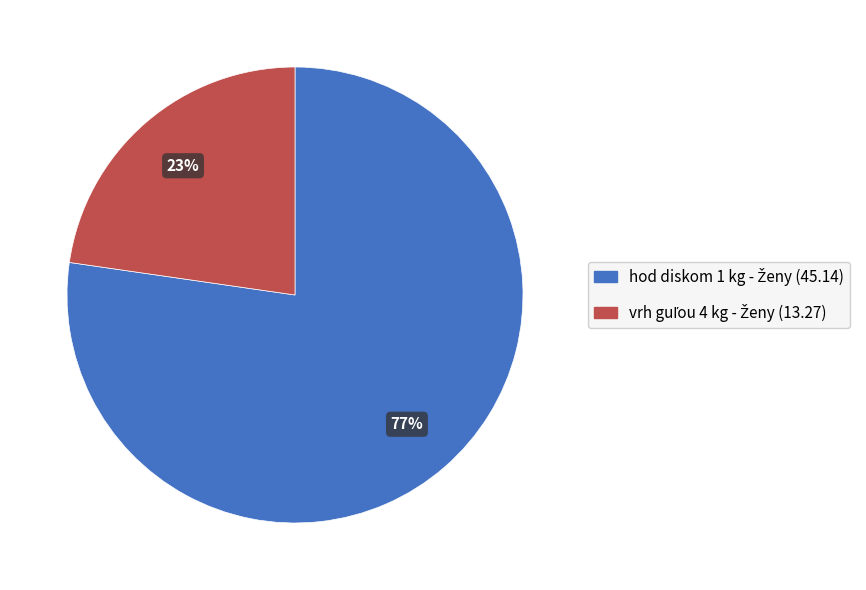

Does any single category account for the majority?

Yes